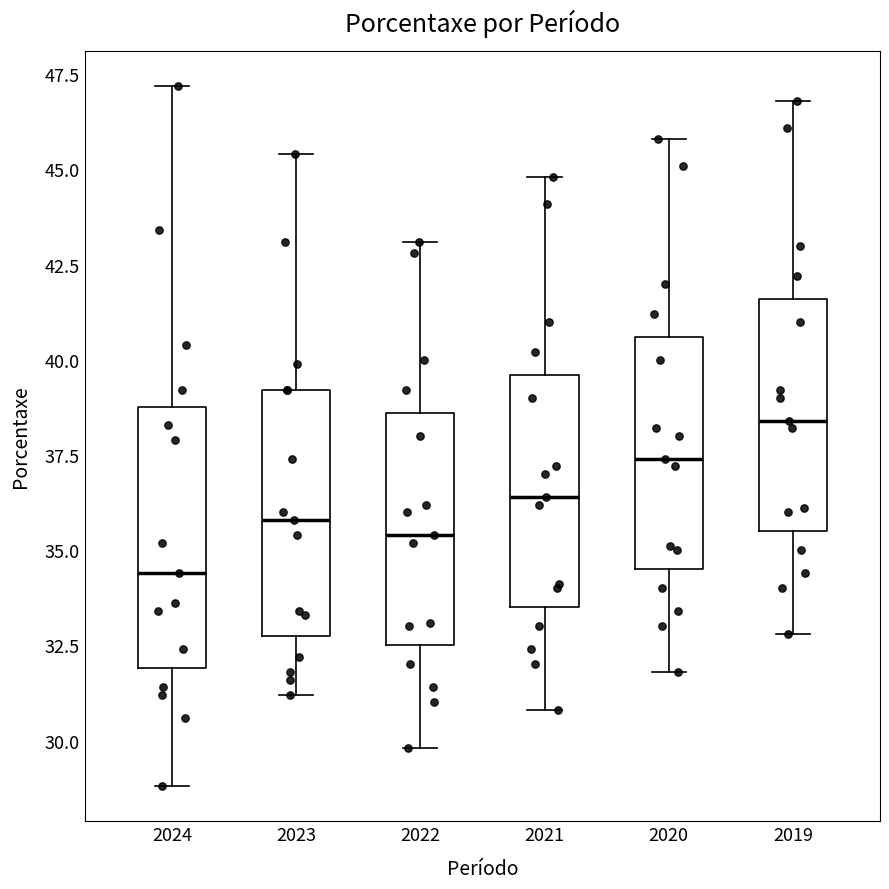

Reading left to right, transcribe this box plot: for each box, give where its median line is, the range the box spans, and where its two whiskers end, as read against the y-axis. The values are not printed on the chart, so give them approximately, as read against the axis.

2024: median 34.5, box 32.0 to 39.0, whiskers 29.0 to 47.0
2023: median 36.0, box 33.0 to 39.0, whiskers 31.0 to 45.5
2022: median 35.5, box 32.5 to 38.5, whiskers 30.0 to 43.0
2021: median 36.5, box 33.5 to 39.5, whiskers 31.0 to 45.0
2020: median 37.5, box 34.5 to 40.5, whiskers 32.0 to 46.0
2019: median 38.5, box 35.5 to 41.5, whiskers 33.0 to 47.0